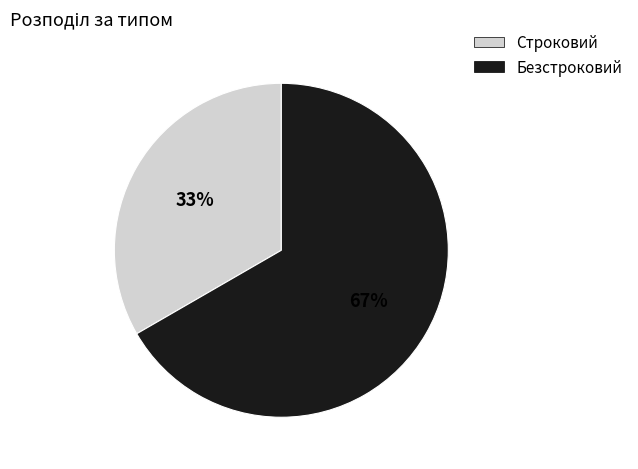

To the nearest percent, what percentage of the pie is Строковий?

33%